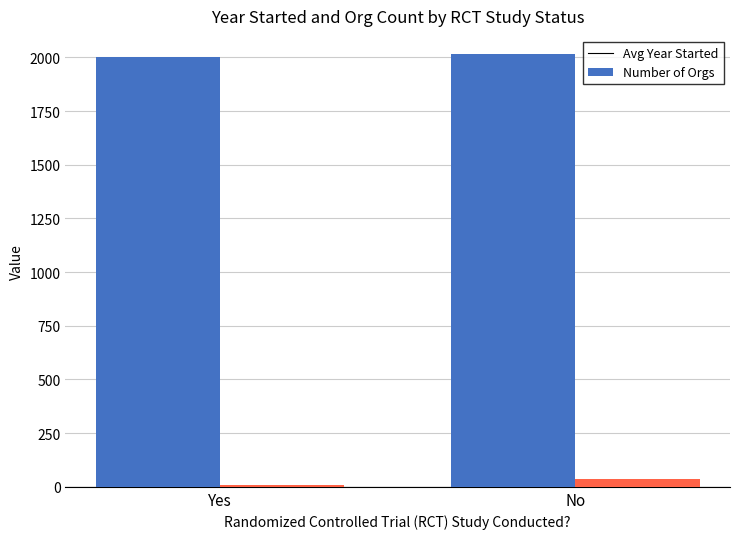

Are the bars grouped side by side (vs. stacked)?

Yes